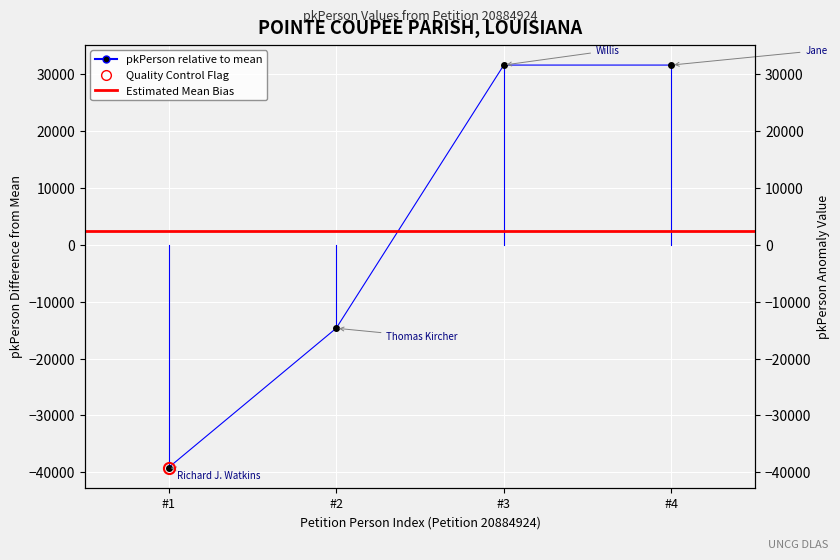

What is the change in value from #2 to #4?

+46226.0